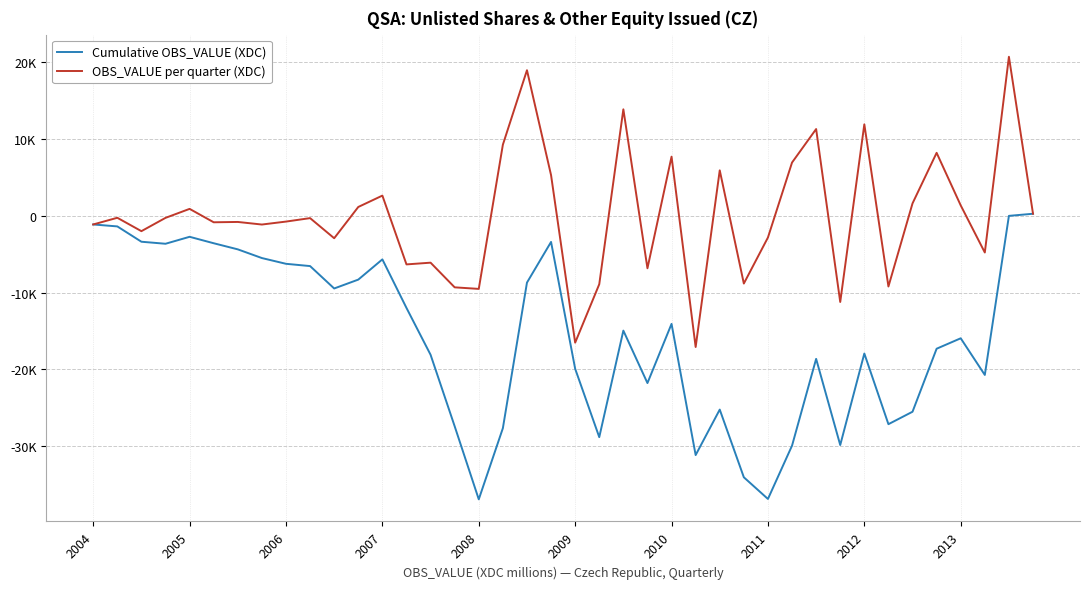

List the series in order of their peak value, highest first.

OBS_VALUE per quarter (XDC), Cumulative OBS_VALUE (XDC)